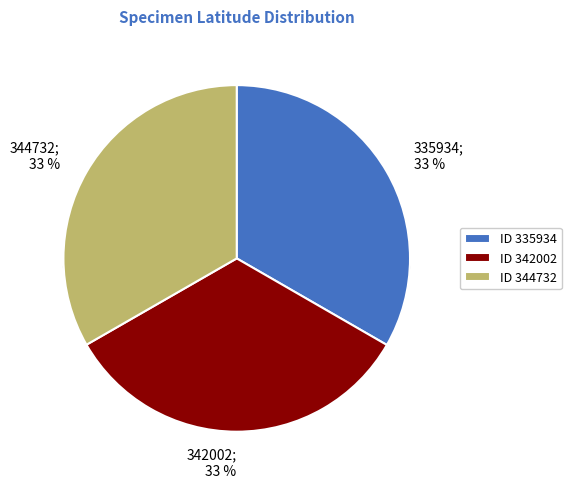

Count the number of slices in the pie.

3